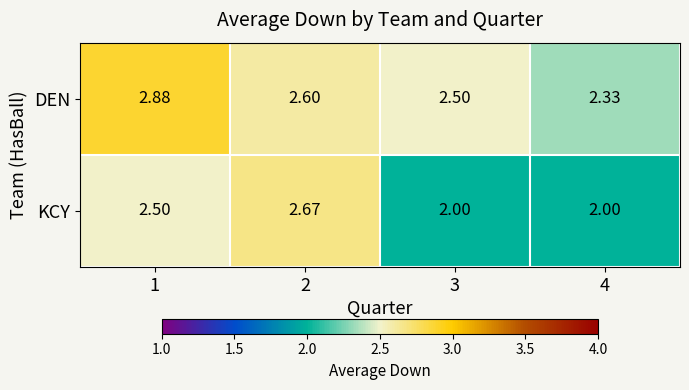

Rank the series by their average value, from highest to lowest.

DEN, KCY